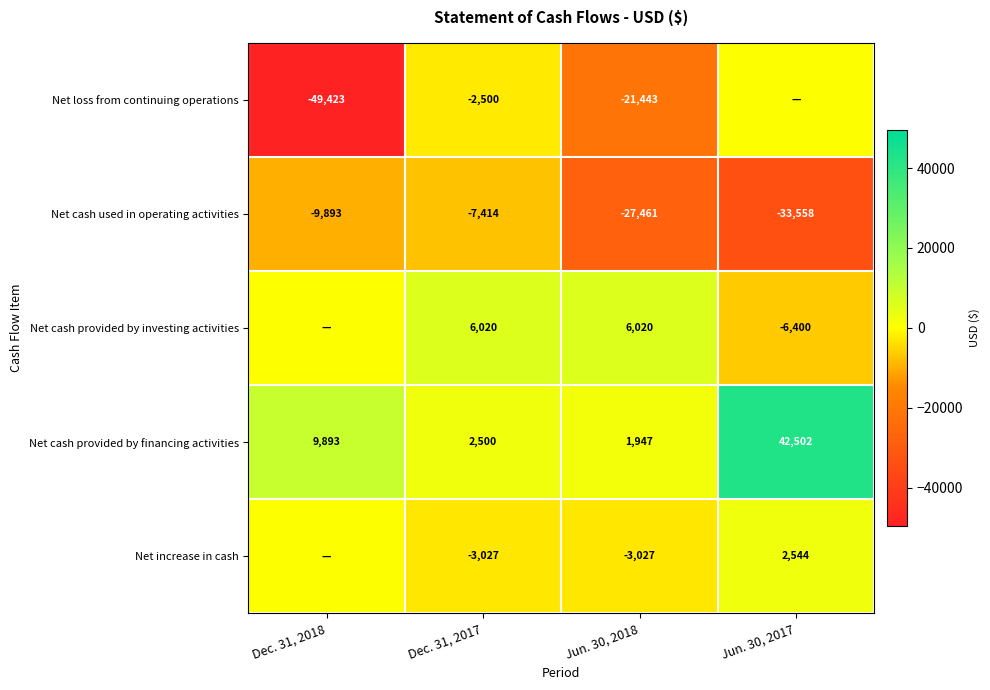

List the labels in order of Net cash provided by financing activities value, largest first.

Jun. 30, 2017, Dec. 31, 2018, Dec. 31, 2017, Jun. 30, 2018